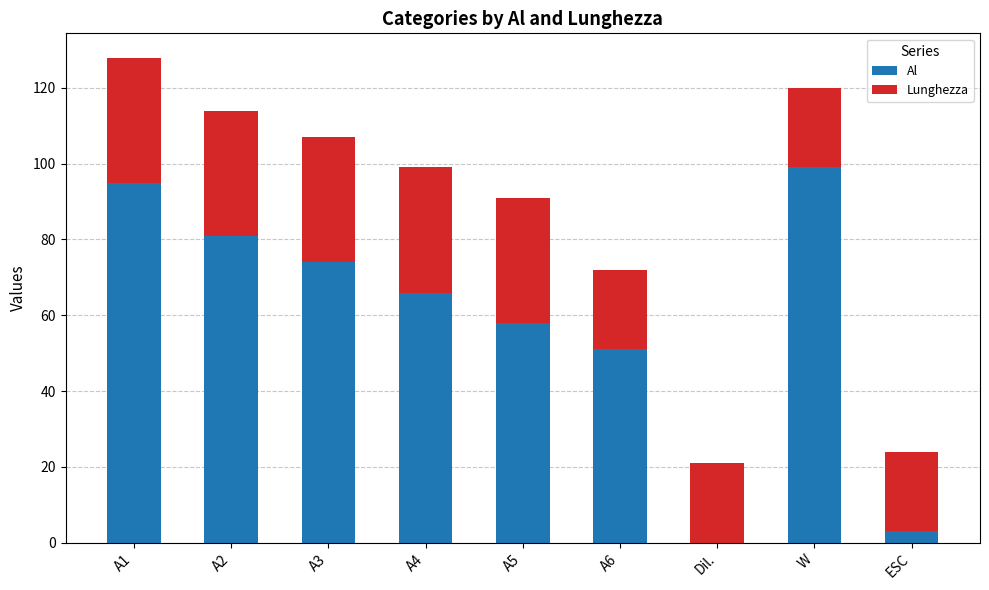

Does the chart contain stacked bars?

Yes